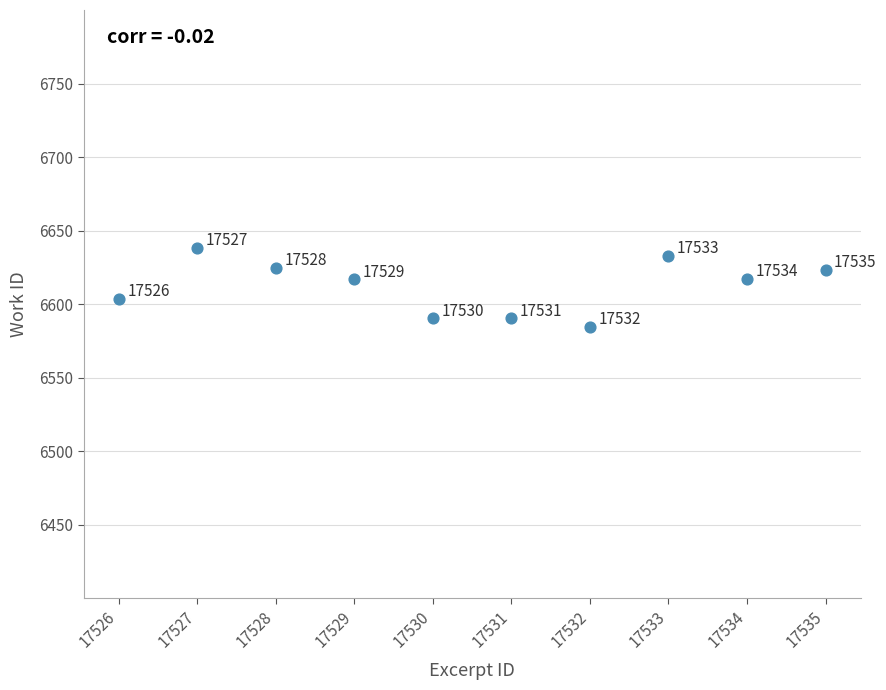

What is the range of Y values (max minus min)?

53.6